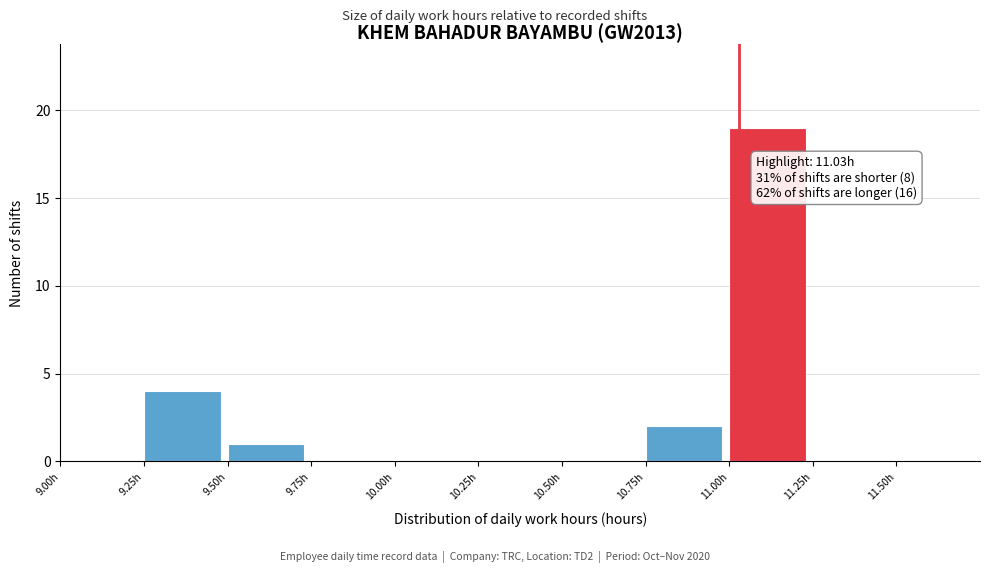

Over which range of the x-axis is the bar tallest?

11.00 to 11.25